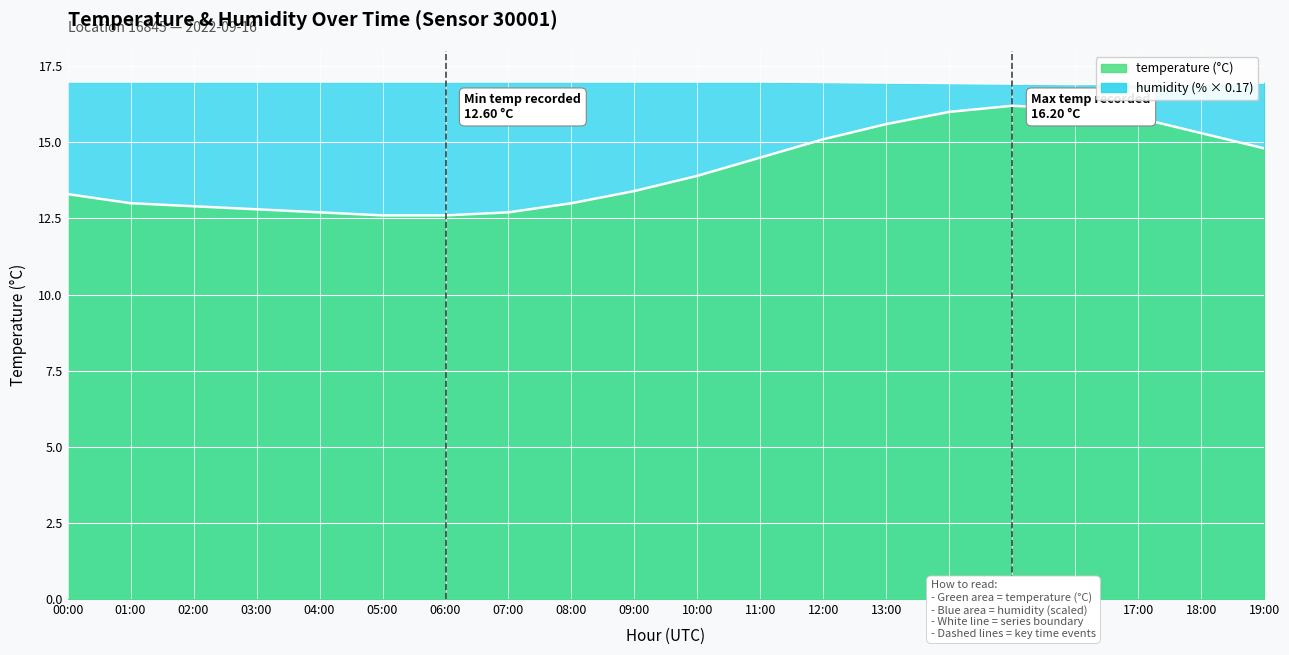

What value does the temperature series have at 14:00?

16.0